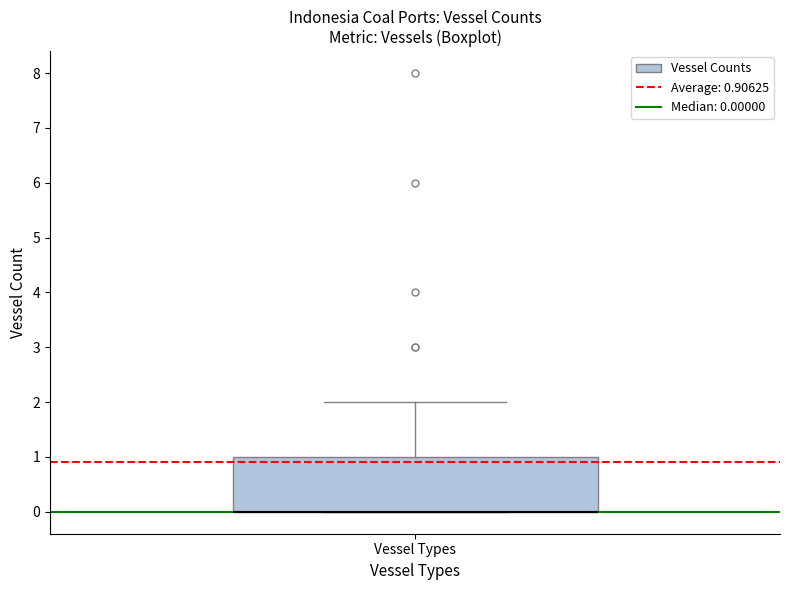

Read this box plot against the y-axis: the position of the median line, the range covered by the box, and the ends of both whiskers. The values are not printed on the chart, so give them approximately, as read against the axis.

median 0 (drawn on the box's lower edge), box 0 to 1, whiskers 0 to 2